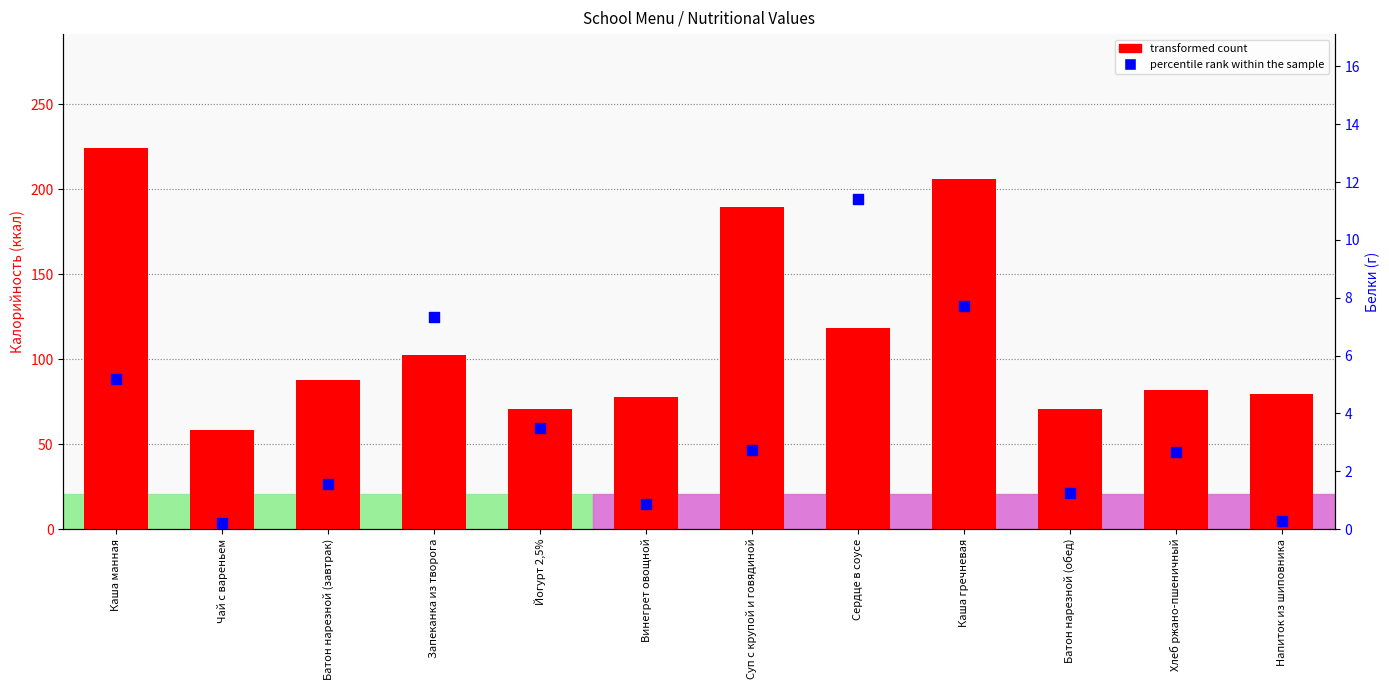

At how many categories does at least one series exceed 133?

3